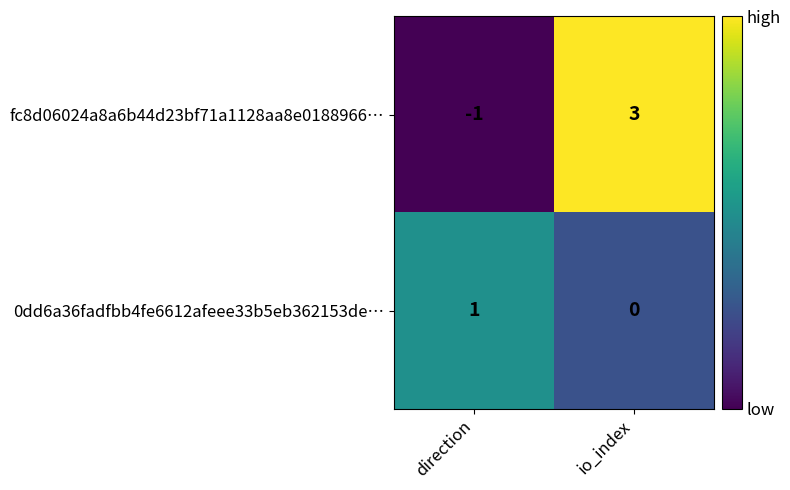

What is the maximum value shown in the chart?

3